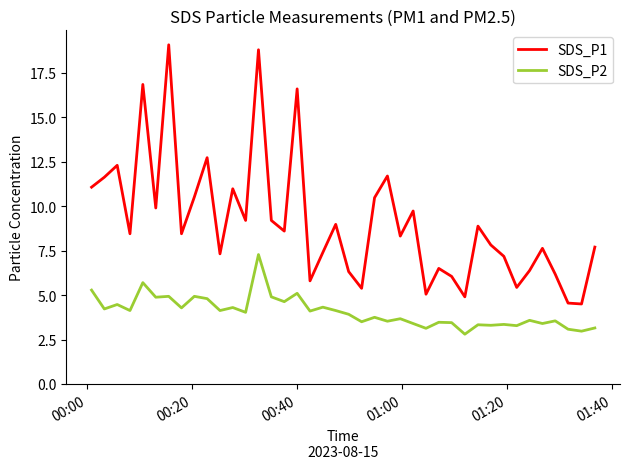

True or false: SDS_P1 and SDS_P2 intersect in this chart.

False